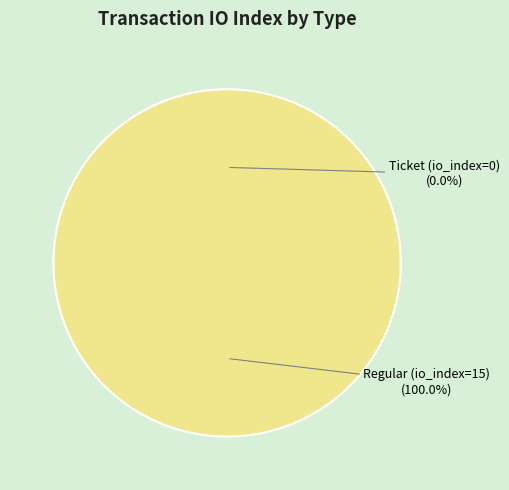

What is the smallest slice in the pie chart?

Ticket (io_index=0)